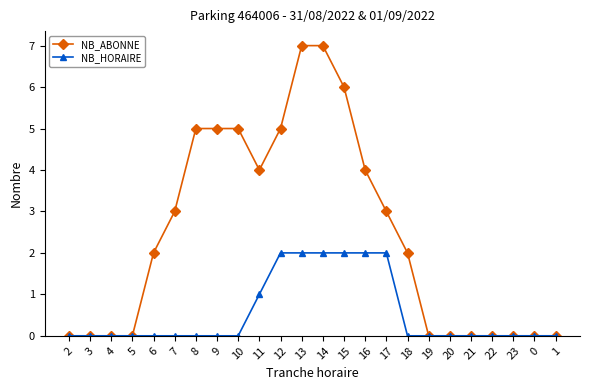

Between 12 and 16, which series saw the biggest shift?

NB_ABONNE